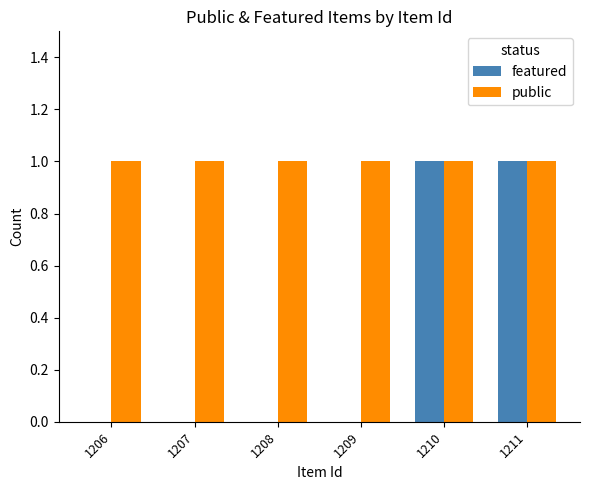

Is the value of public at 1206 greater than the value of featured at 1206?

Yes